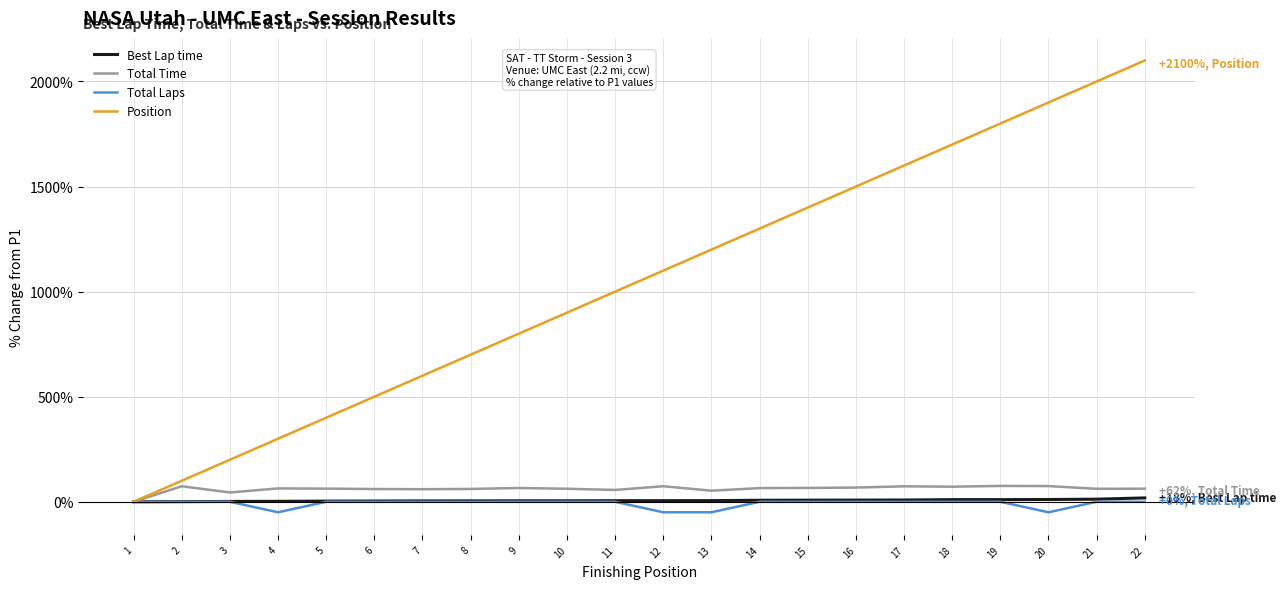

What is the minimum value shown in the chart?

-50.0